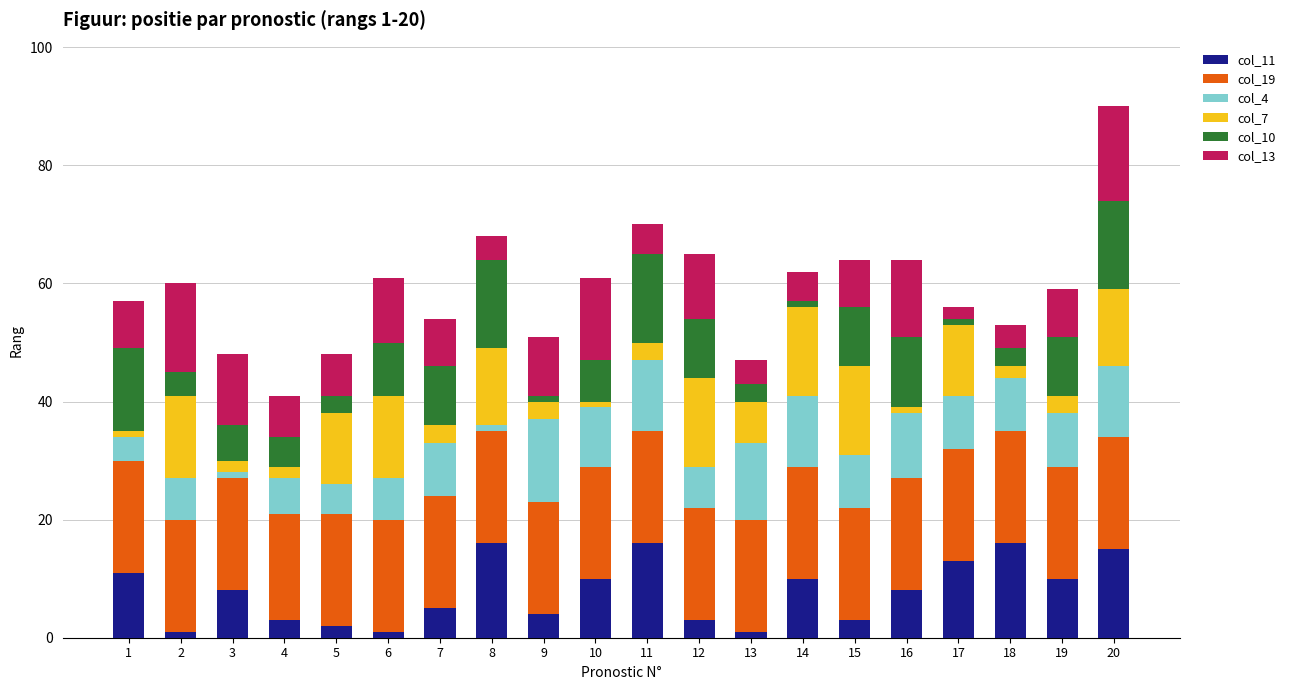

At which category is the sum across all series the highest?

20